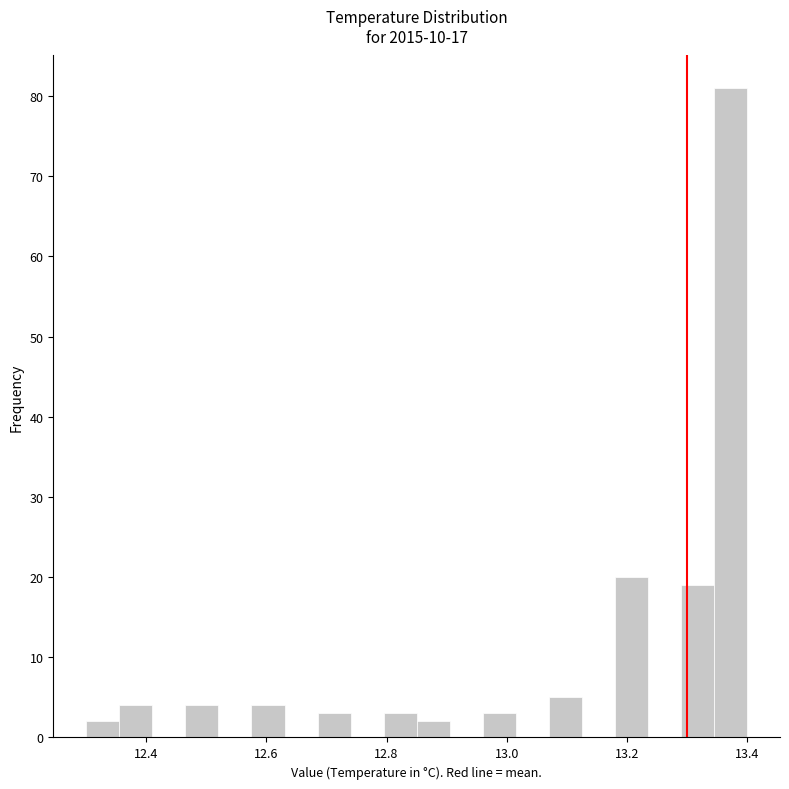

Read against the x-axis, roughly where is the centre of the tallest bar?

13.38